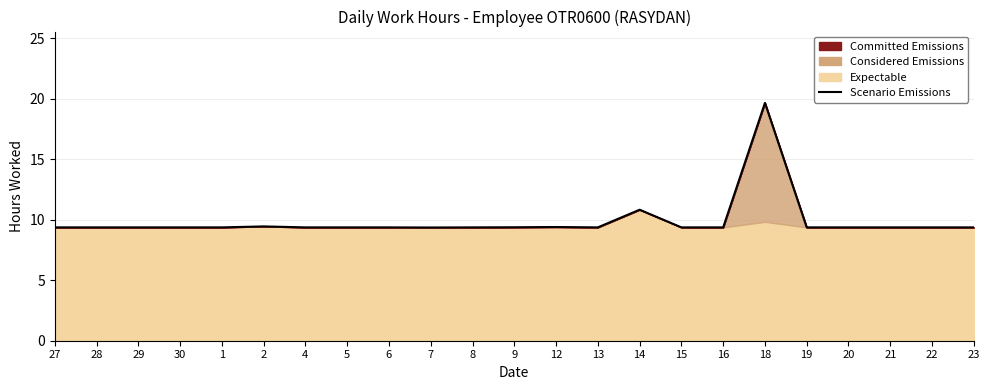

How many interior local peaks (higher than both neighbors) does the data have?

4